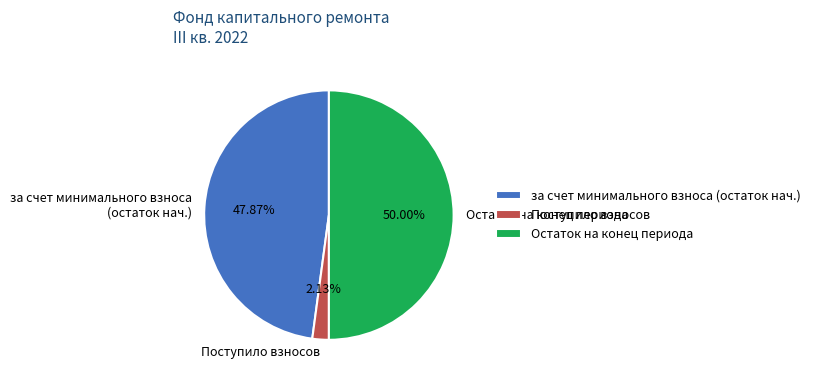

Which category accounts for the majority?

Остаток на конец периода